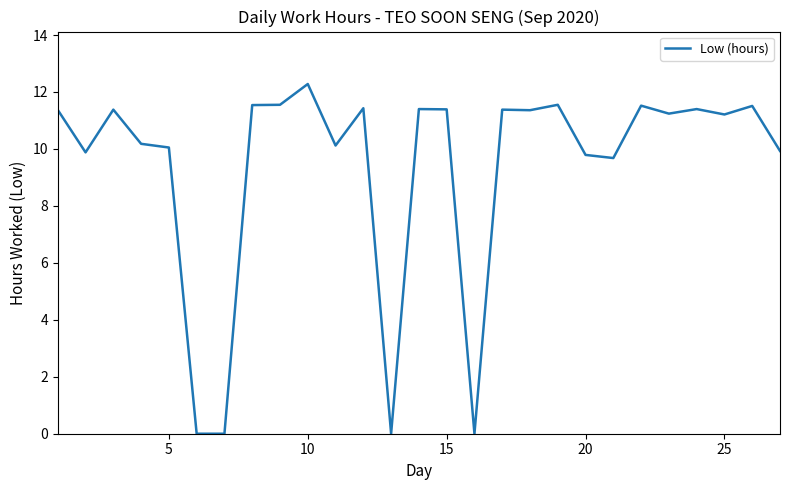

What is the difference between the maximum and minimum values?

12.3